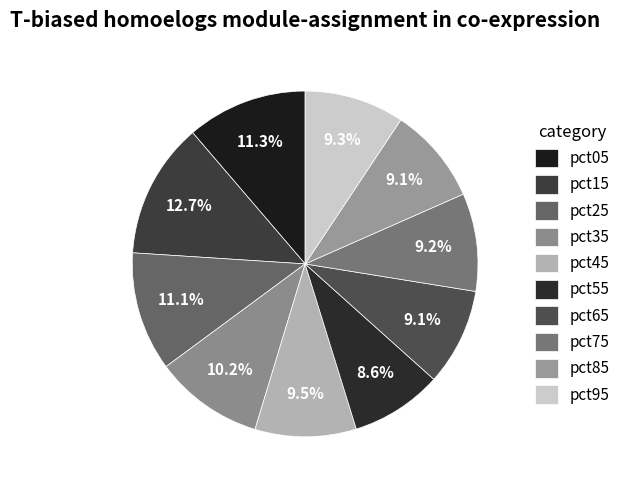

Combined, do pct05 and pct55 account for over 50%?

No